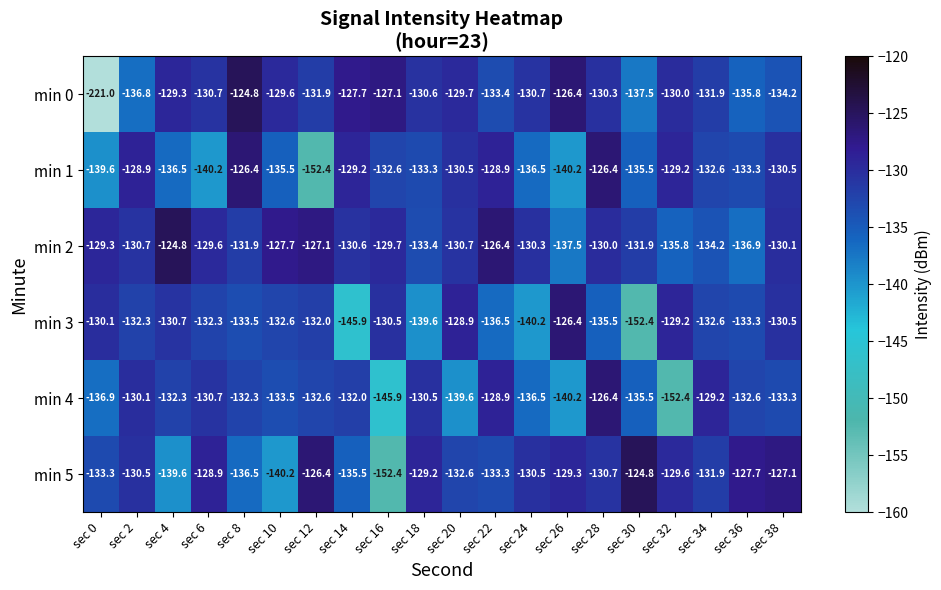

True or false: min 2 has a value of -57.0 at sec 8.

False